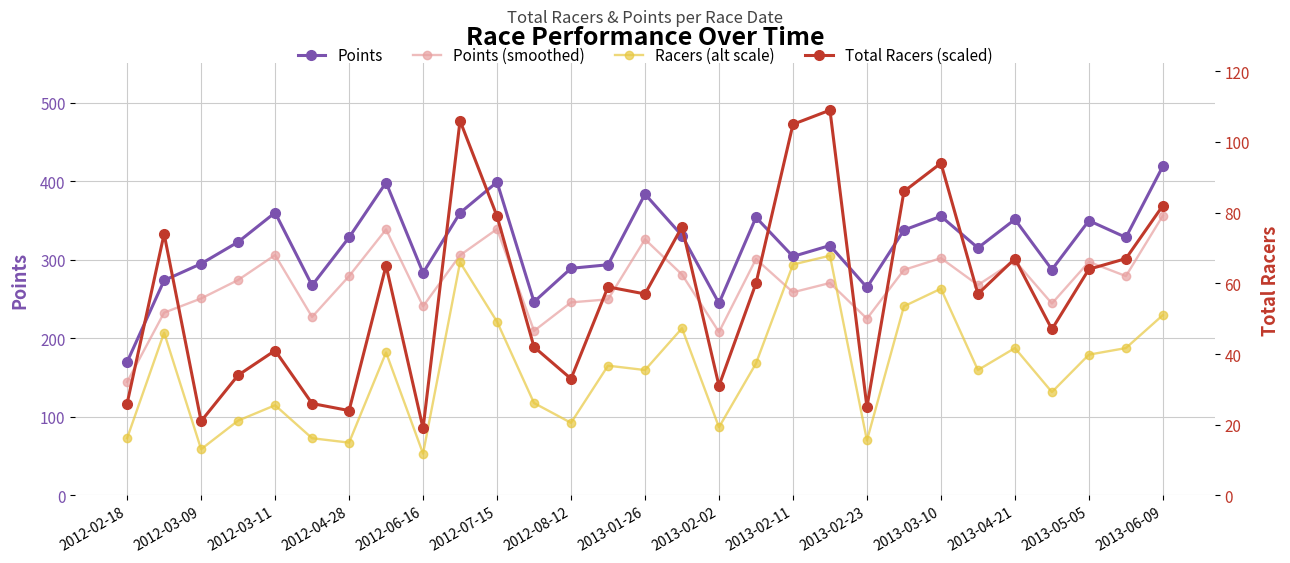

What is the maximum value for Total Racers (scaled)?

490.5